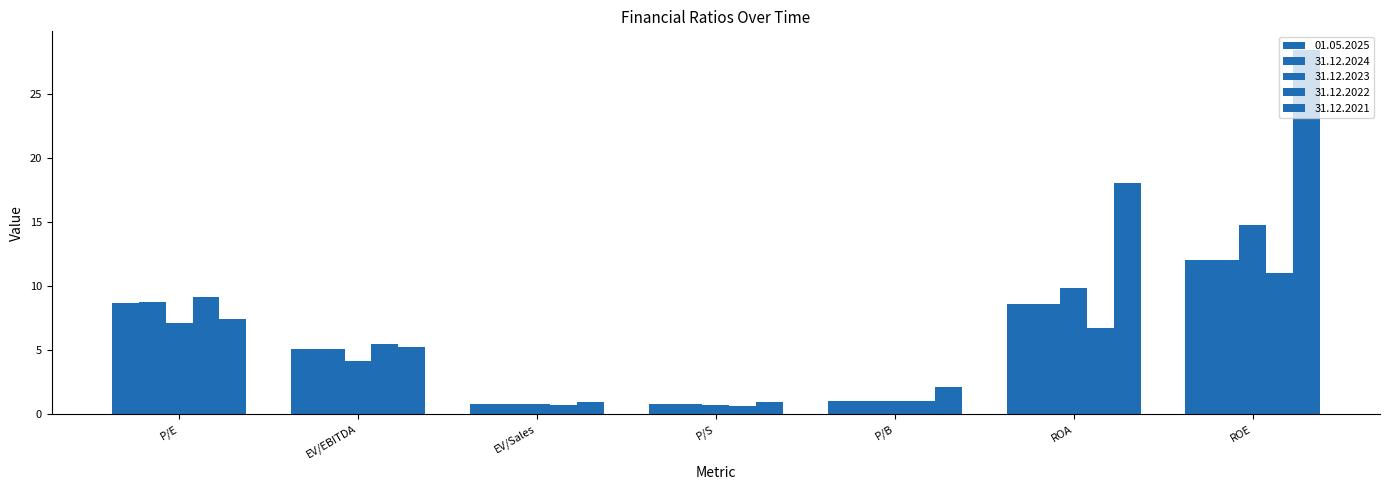

Rank the series by their maximum value, from highest to lowest.

31.12.2021, 31.12.2023, 01.05.2025, 31.12.2024, 31.12.2022